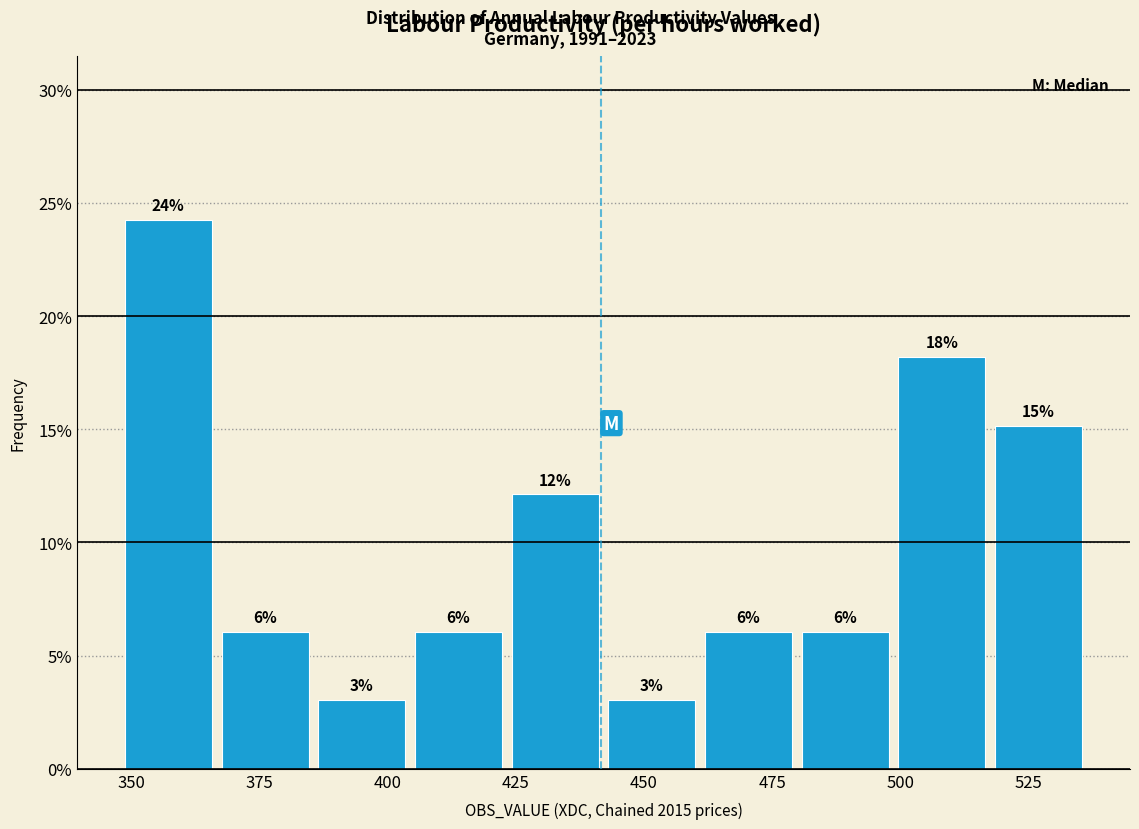

Around what value on the x-axis is the tallest bar? Give the approximate position of its centre, as read against the axis.

355